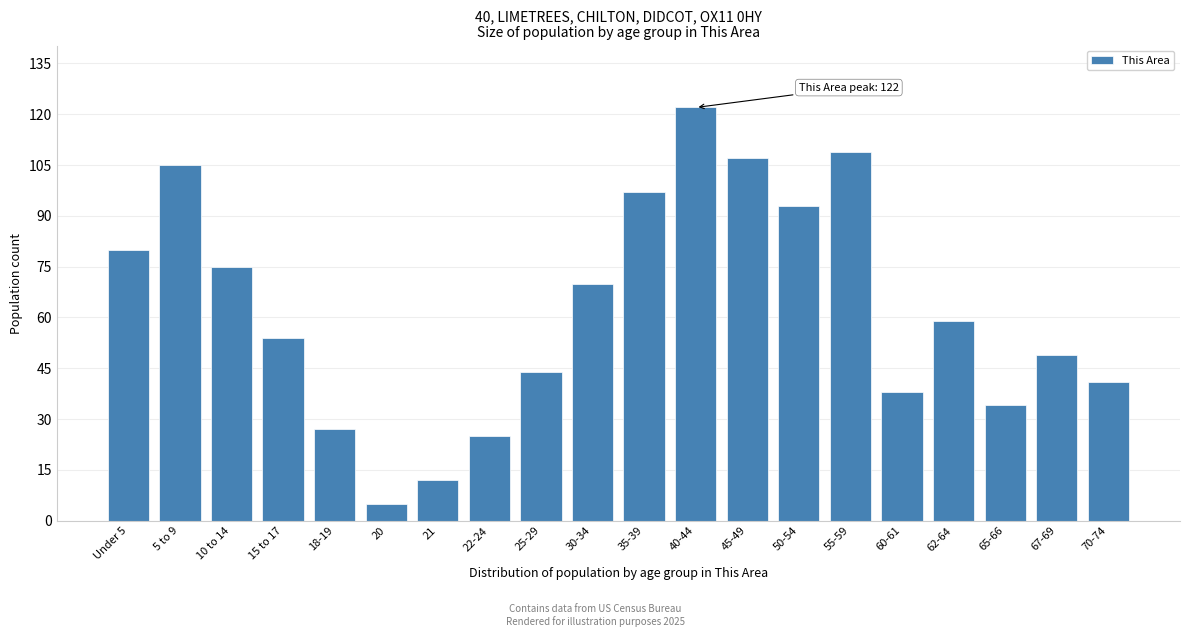

Reading left to right, list all the values displayed in this chart.

80	105	75	54	27	5	12	25	44	70	97	122	107	93	109	38	59	34	49	41